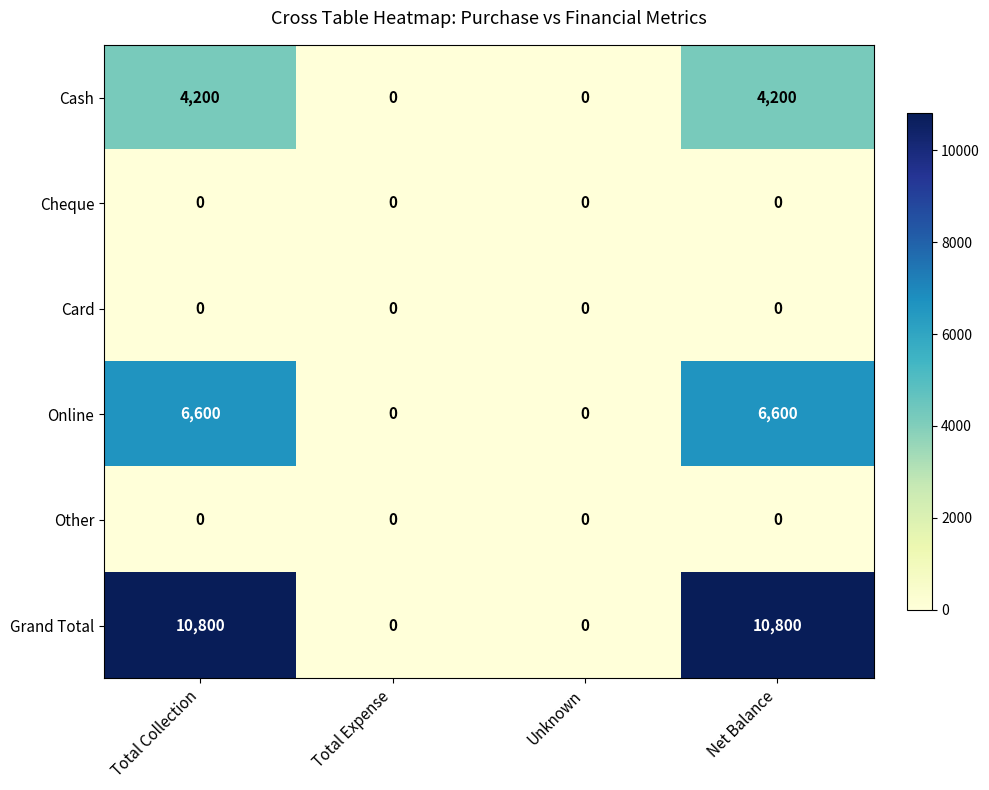

Reading left to right, what are all the values shown in this chart?

Cash: 4200	0	0	4200
Cheque: 0	0	0	0
Card: 0	0	0	0
Online: 6600	0	0	6600
Other: 0	0	0	0
Grand Total: 10800	0	0	10800